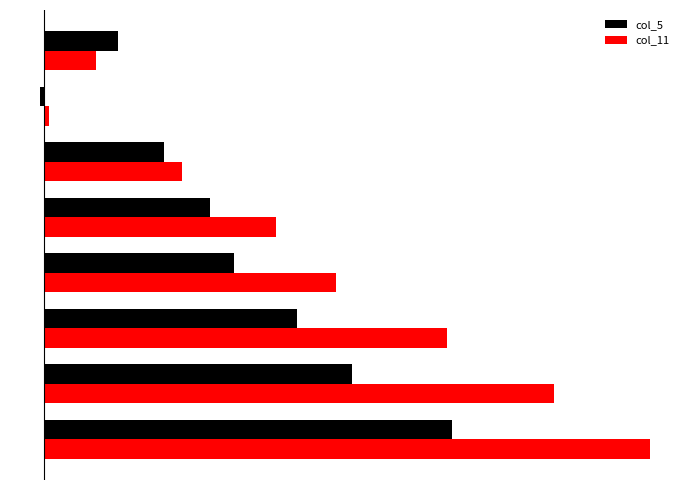

What are all the series names shown in the legend?

col_5, col_11